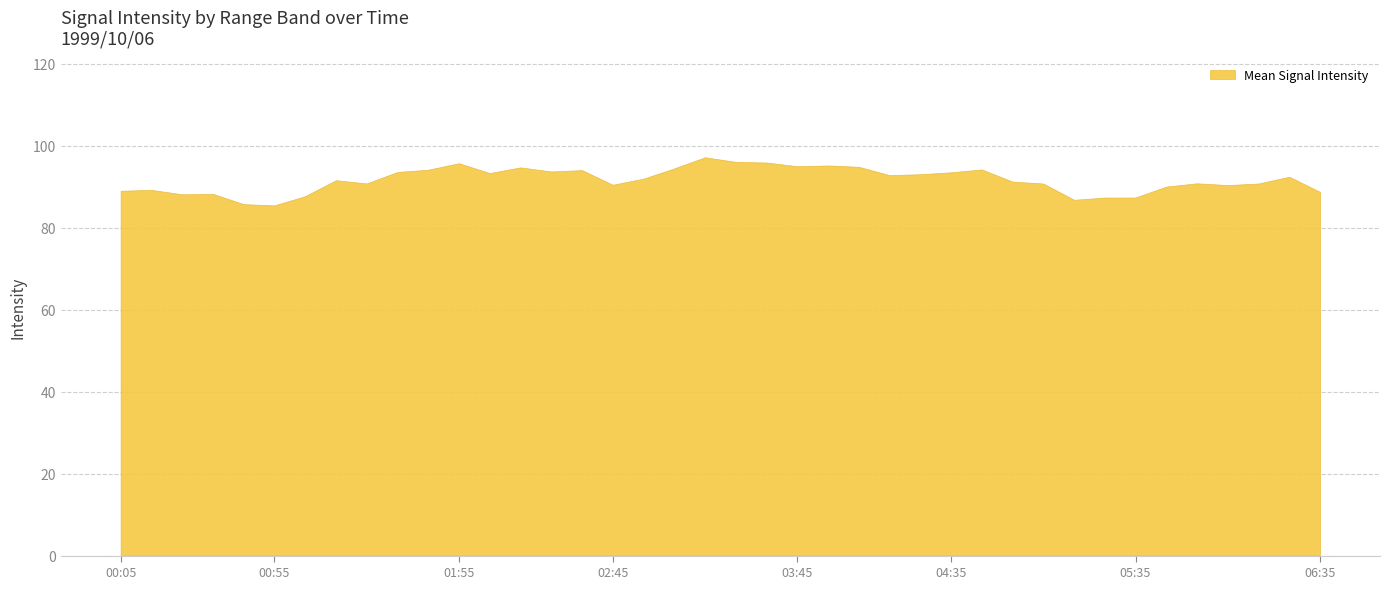

Is it true that the value at 00:05 is 133.5?

False